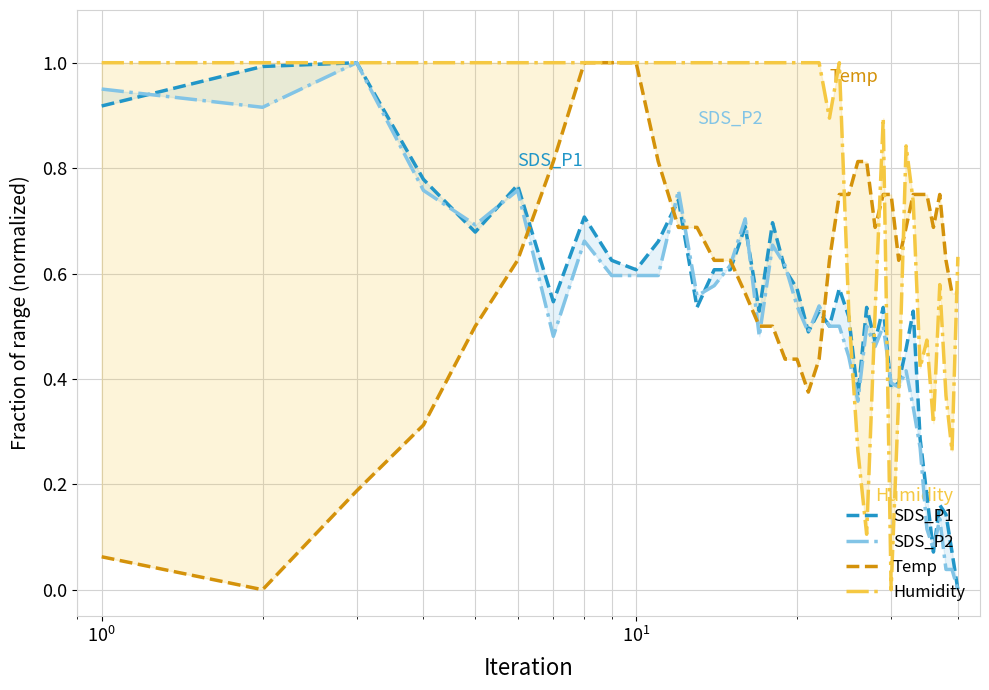

After their last crossing, which series has the higher values: SDS_P1 or Humidity?

Humidity